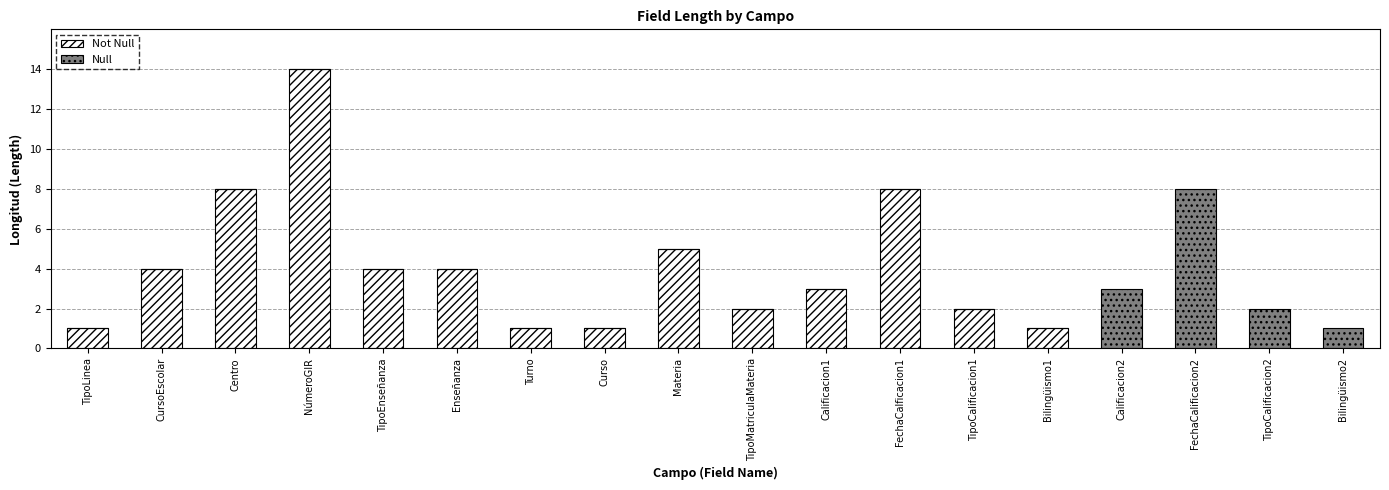

At which category is the sum across all series the highest?

NúmeroGIR